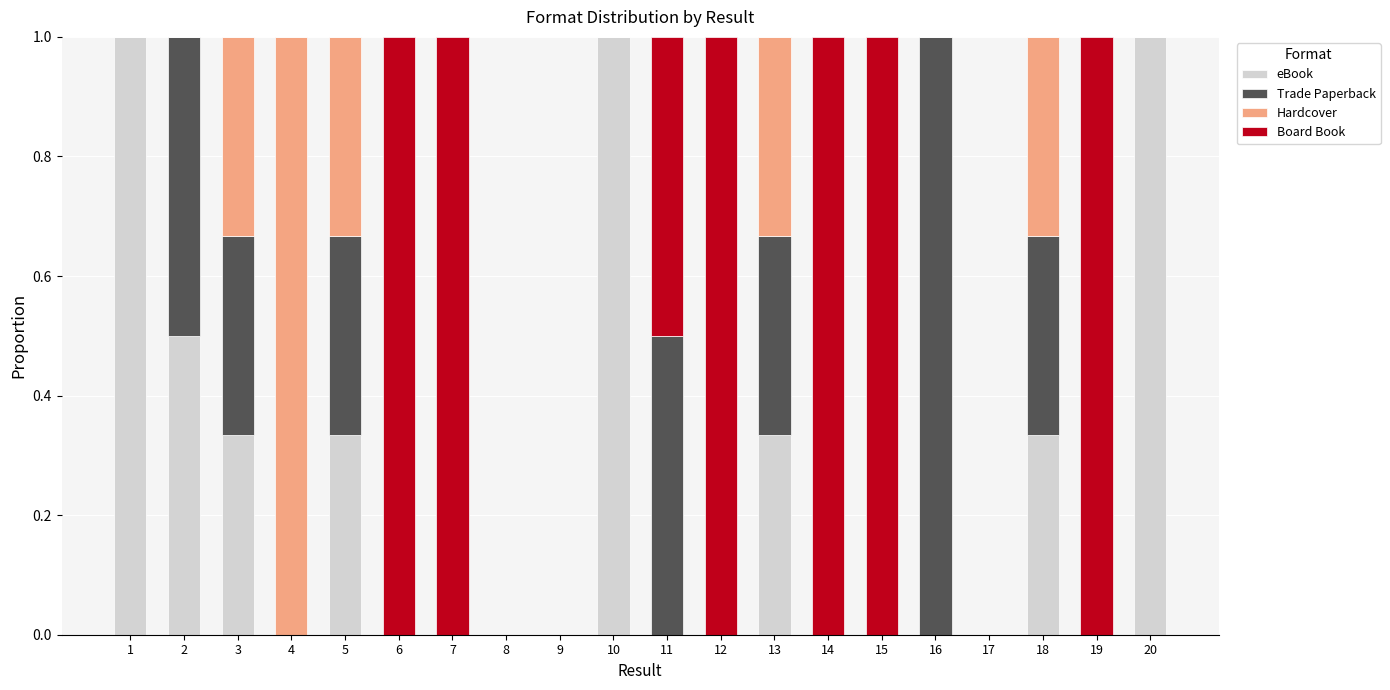

Count the number of categories in the chart.

20